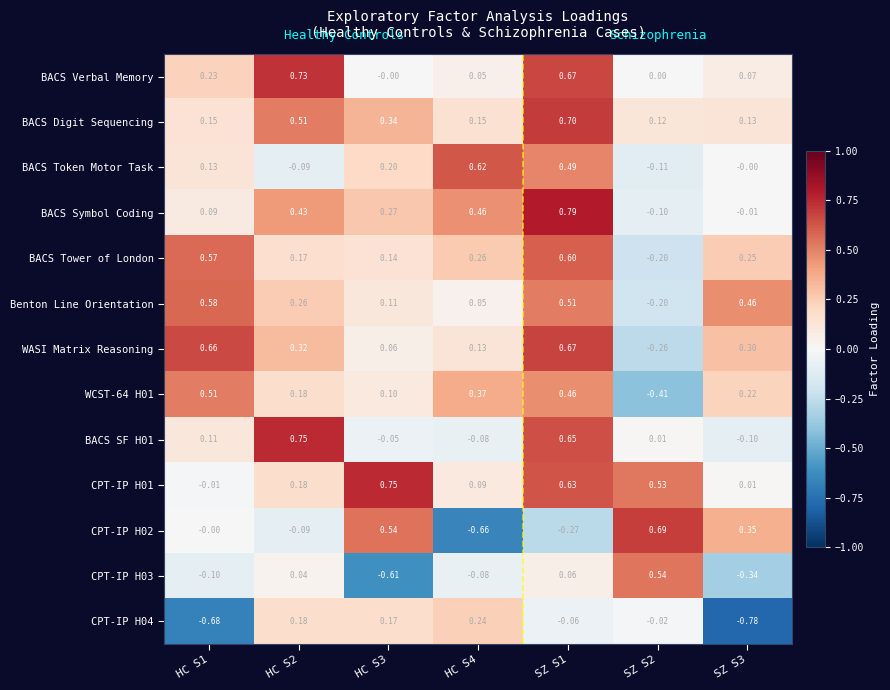

How many data points does each series have?

7